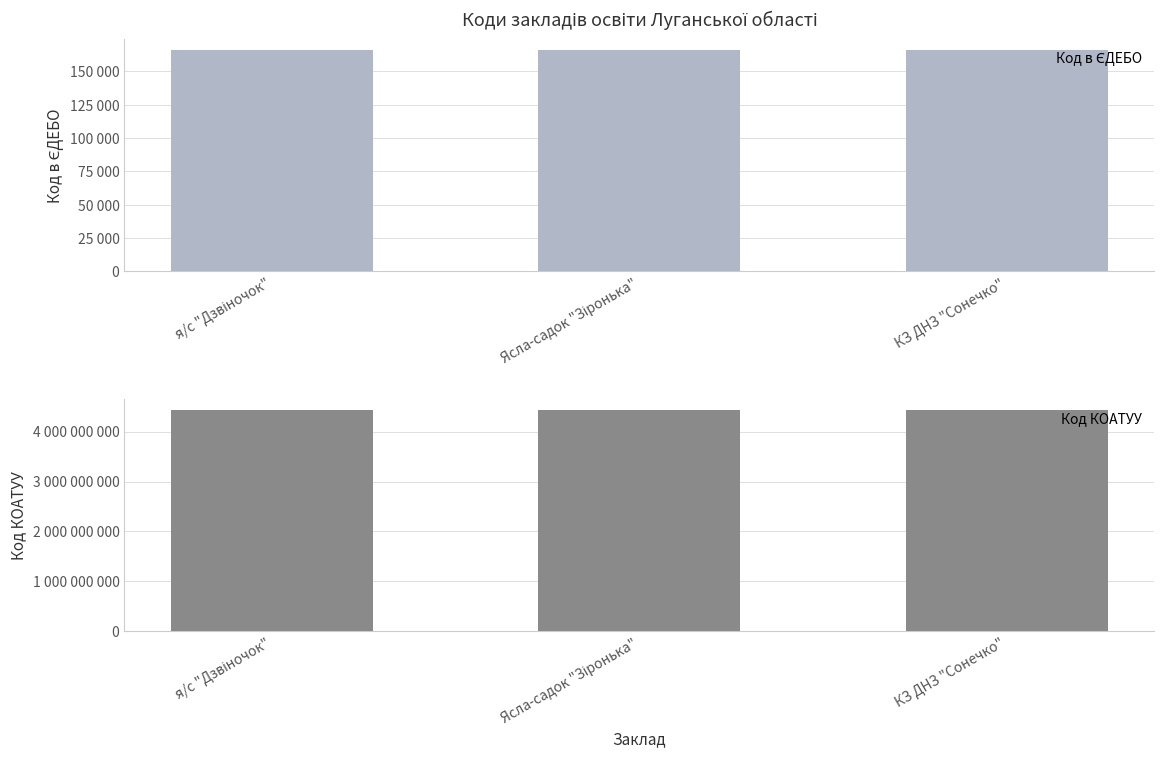

What is the average value of the Код КОАТУУ series?

4424265368